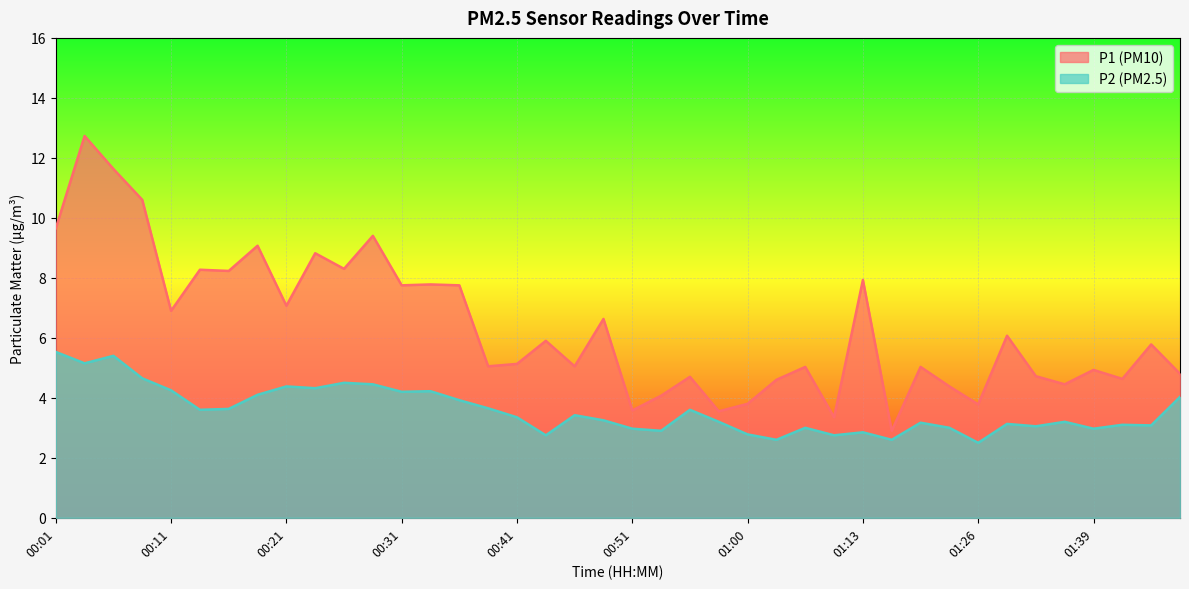

What is the difference between the highest and lowest values at 01:28?

2.9